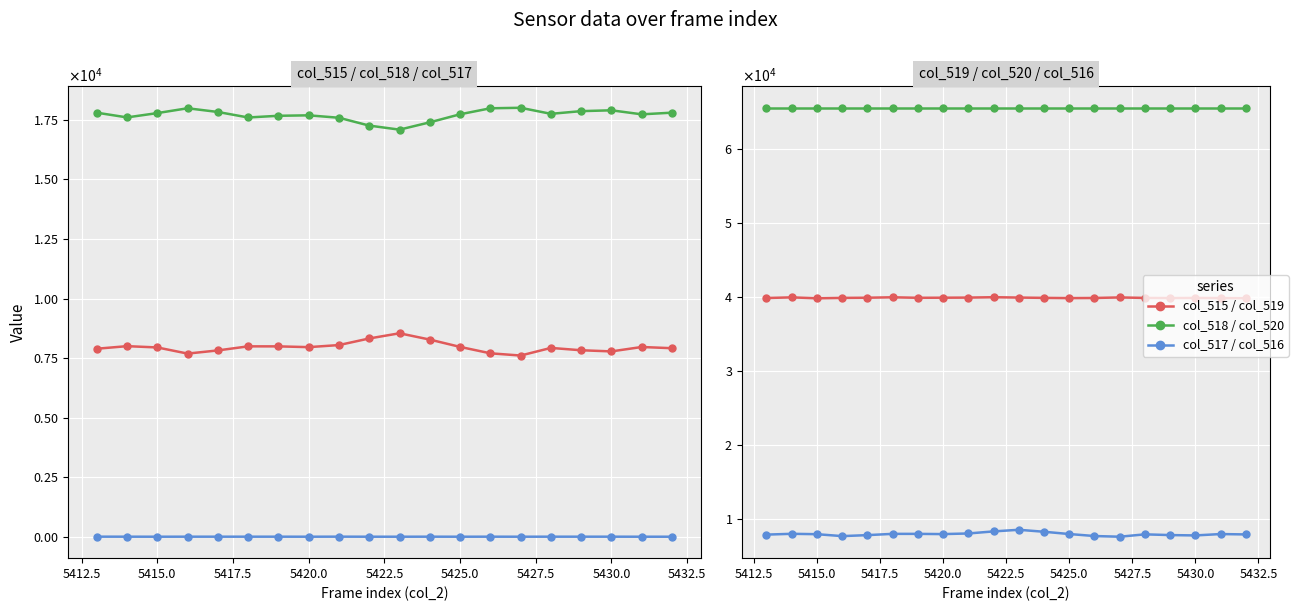

The value of col_520 at 5425.0 is 92002. True or false?

False